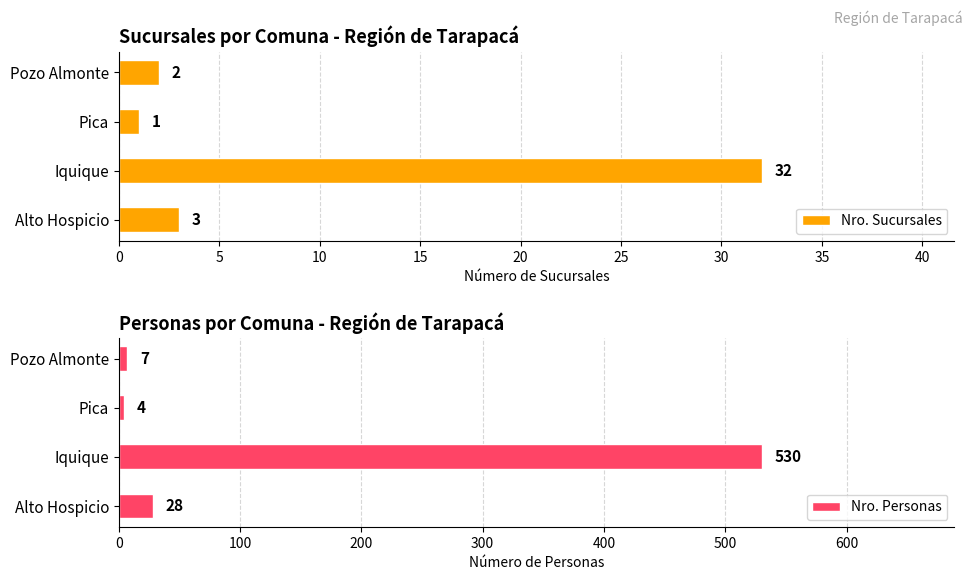

What is the value of the Nro. Sucursales bar at the 2nd from the left?

32